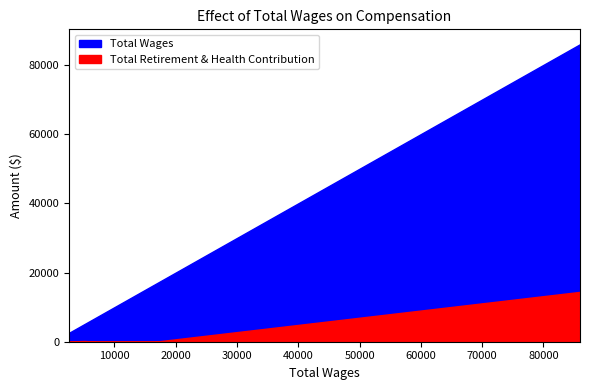

Reading right to left, transcribe all the data shown in this chart.

Total Retirement & Health Contribution: 85980.0=14406	16606.0=0	11505.0=0	10375.0=0	6932.0=0	5150.0=206	4350.0=174	3253.0=0	3188.0=0	2579.0=0
Total Wages: 85980.0=85980	16606.0=16606	11505.0=11505	10375.0=10375	6932.0=6932	5150.0=5150	4350.0=4350	3253.0=3253	3188.0=3188	2579.0=2579